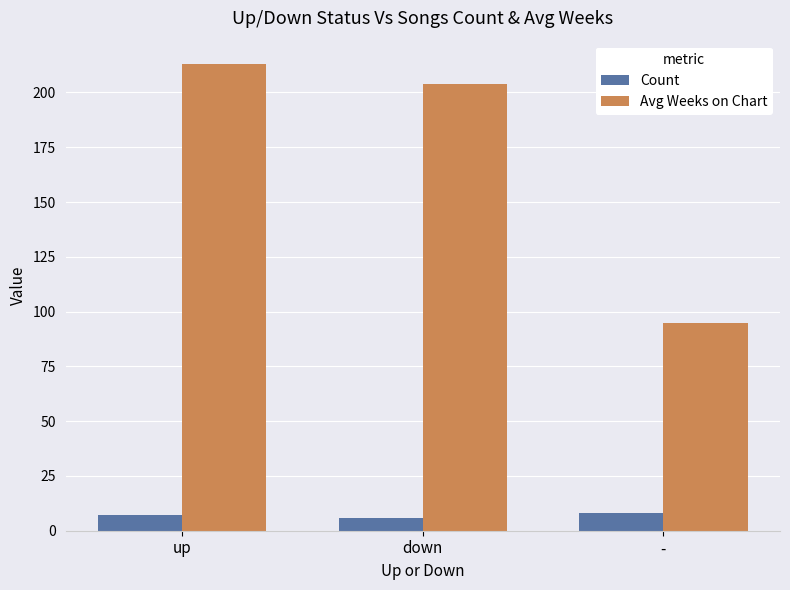

Which series has the largest range (max minus min)?

Avg Weeks on Chart